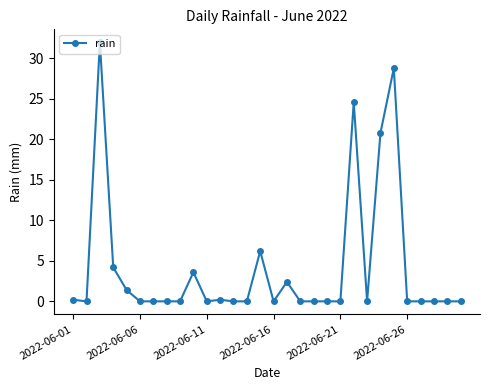

True or false: the data has more than 2 interior local peaks.

True